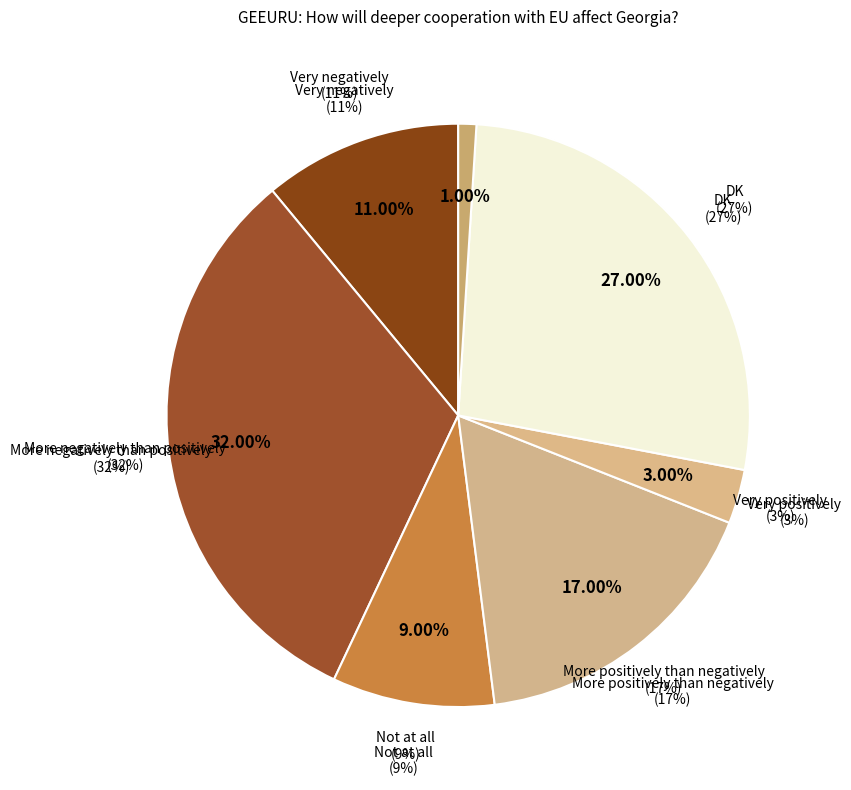

To the nearest percent, what is the difference between the largest and smallest slice percentages?

31%